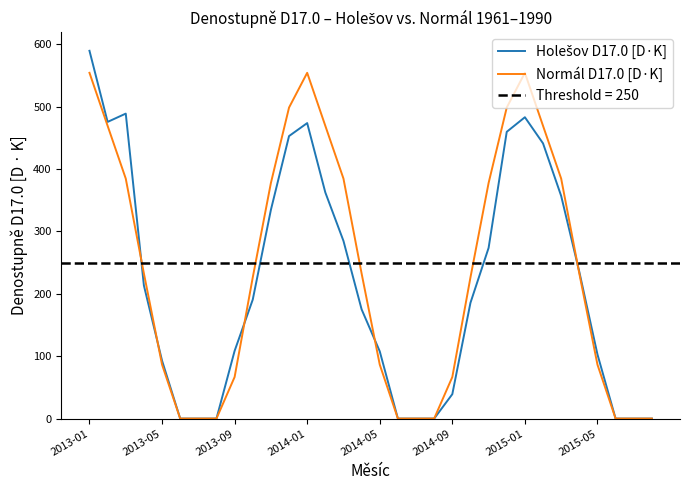

What position from the left is 23?

24